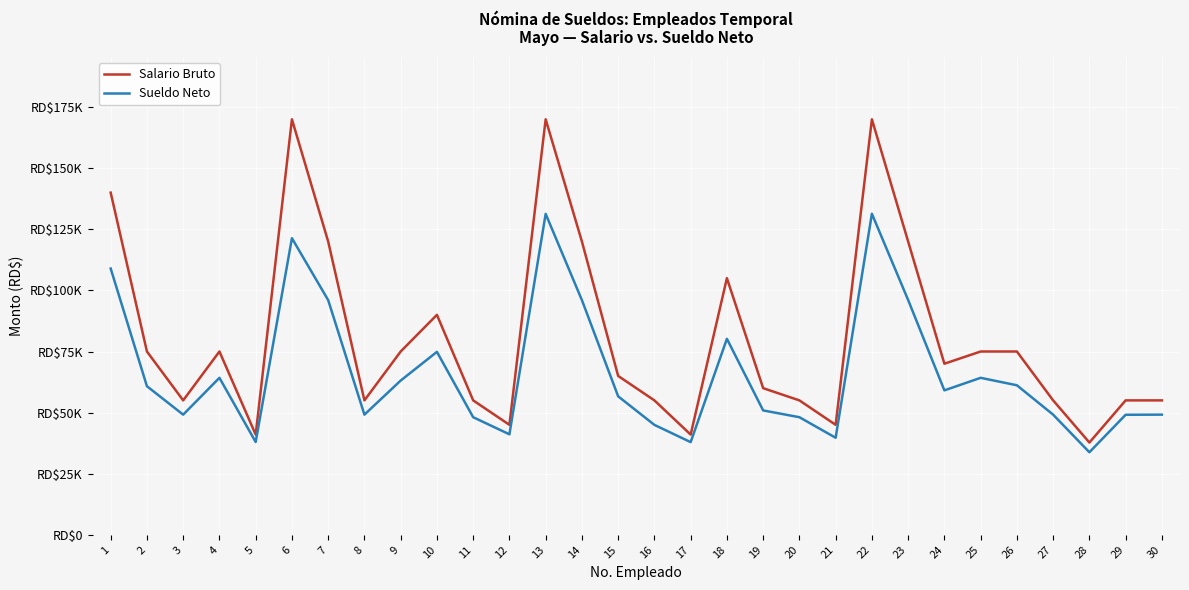

What is the difference between the Sueldo Neto values at 1 and 9?

45835.5